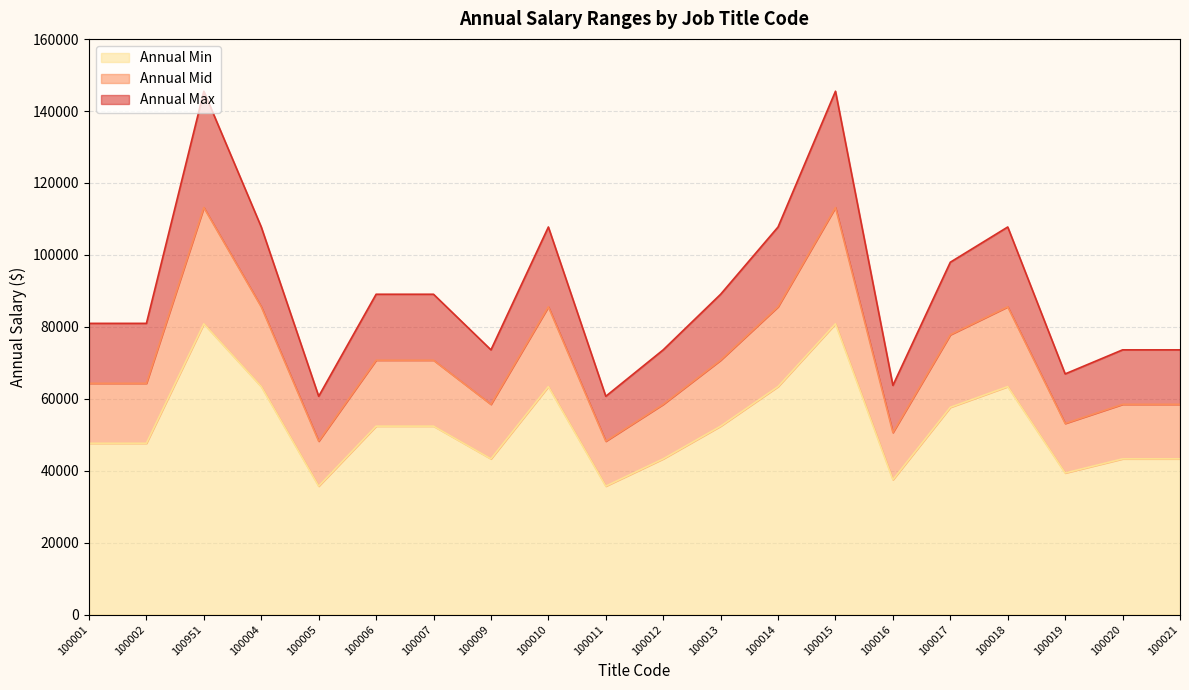

Between 100020 and 100004, which is larger?

100004